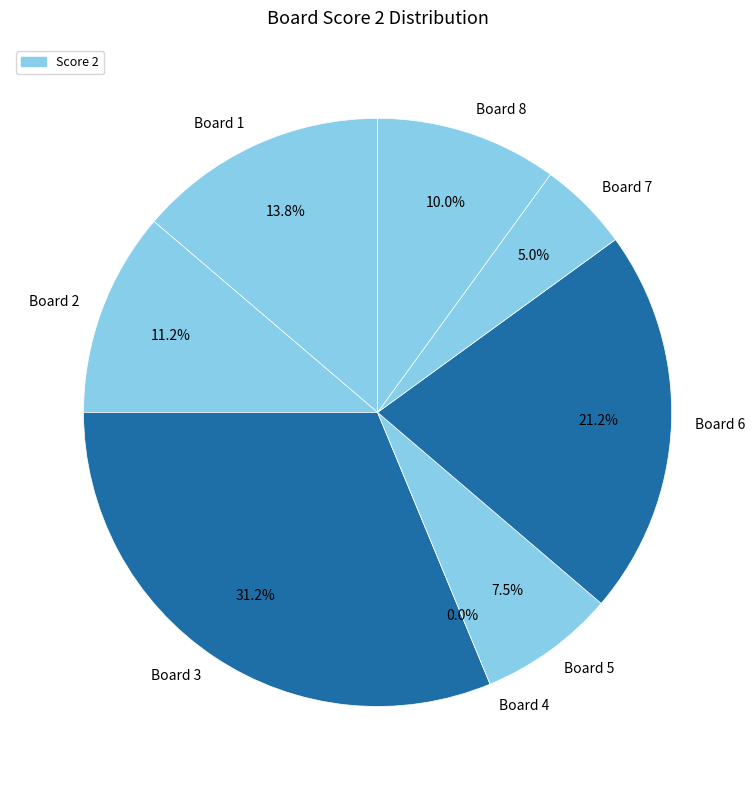

Is there a majority slice in this chart?

No